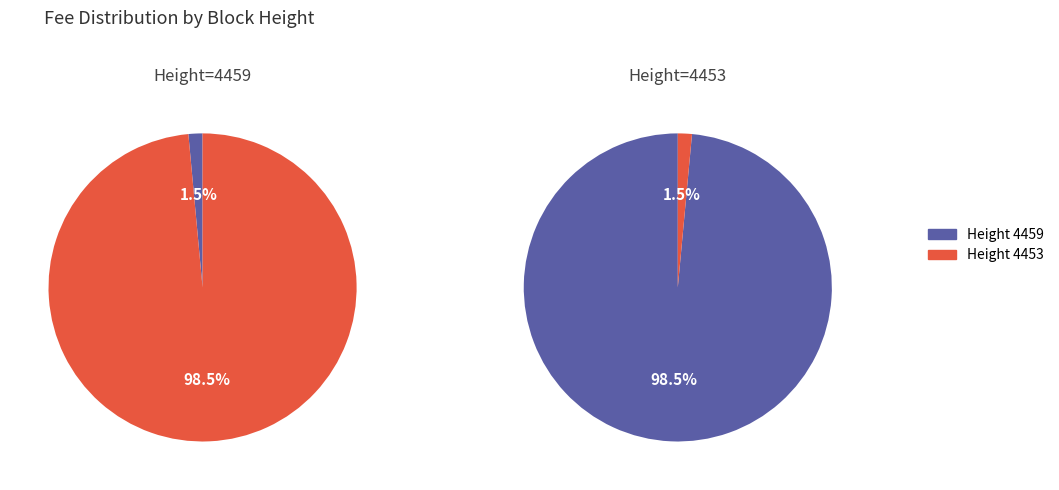

To the nearest percent, what portion does 4459 represent?

1%